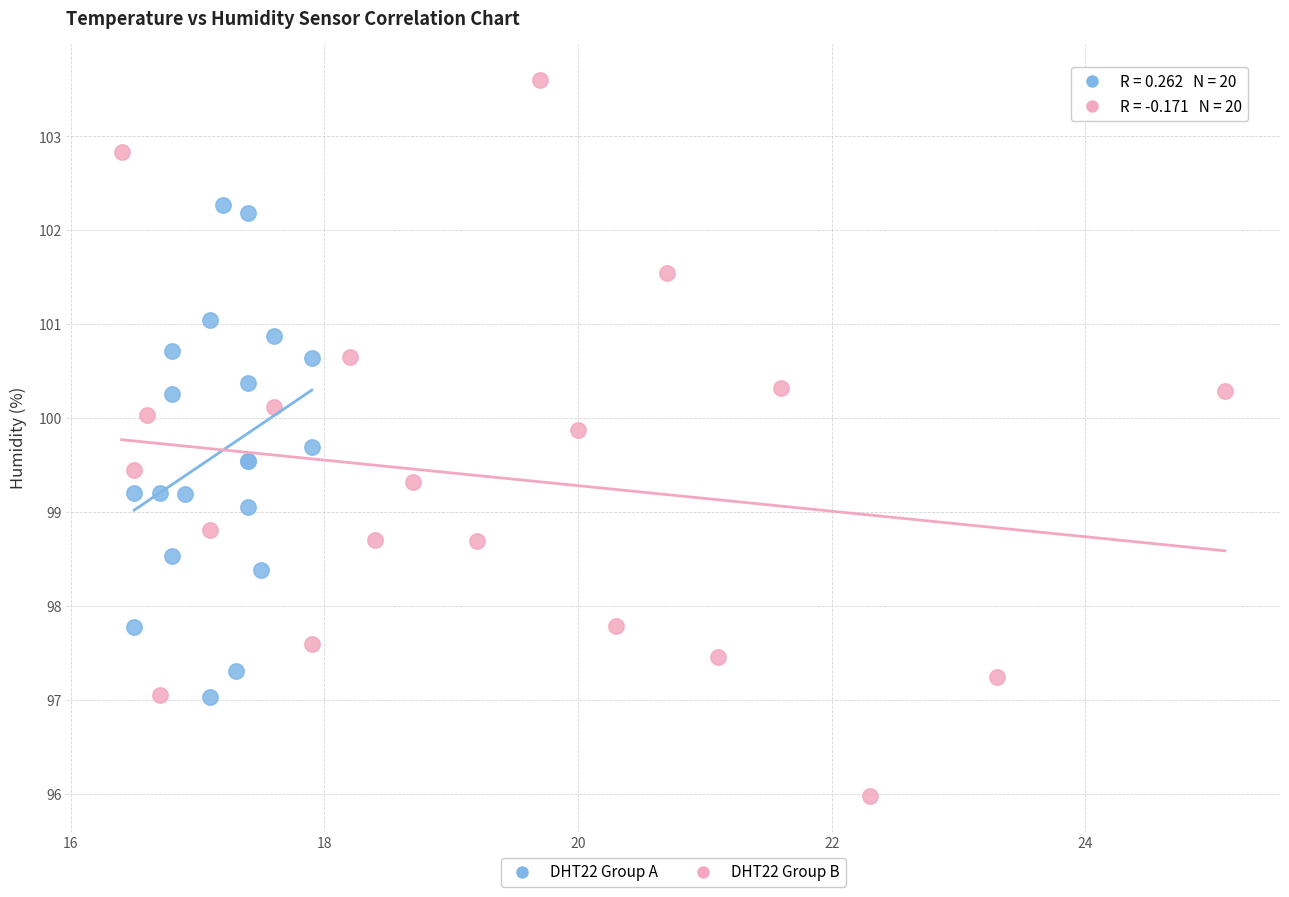

What are all the series names shown in the legend?

DHT22 Group A, DHT22 Group B